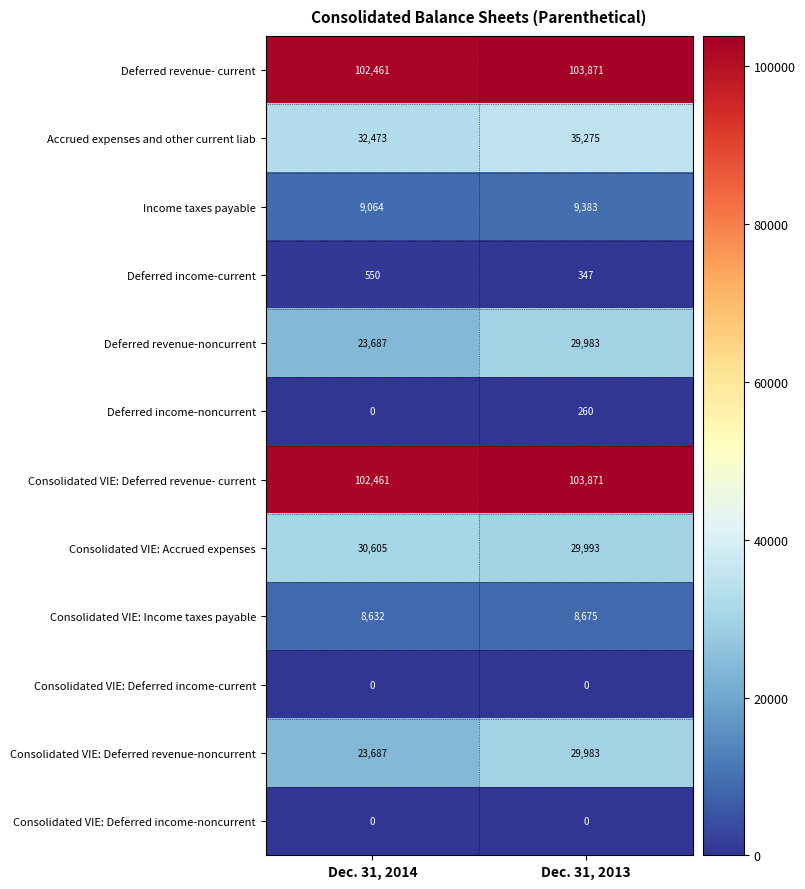

What is the average value of the Consolidated VIE: Deferred revenue- current series?

103166